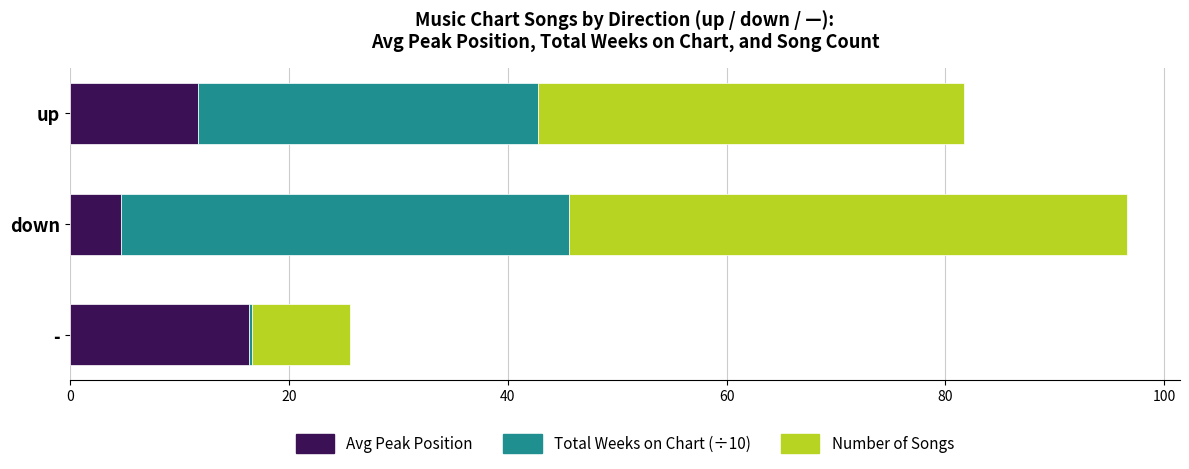

What is the maximum value for Avg Peak Position?

16.3